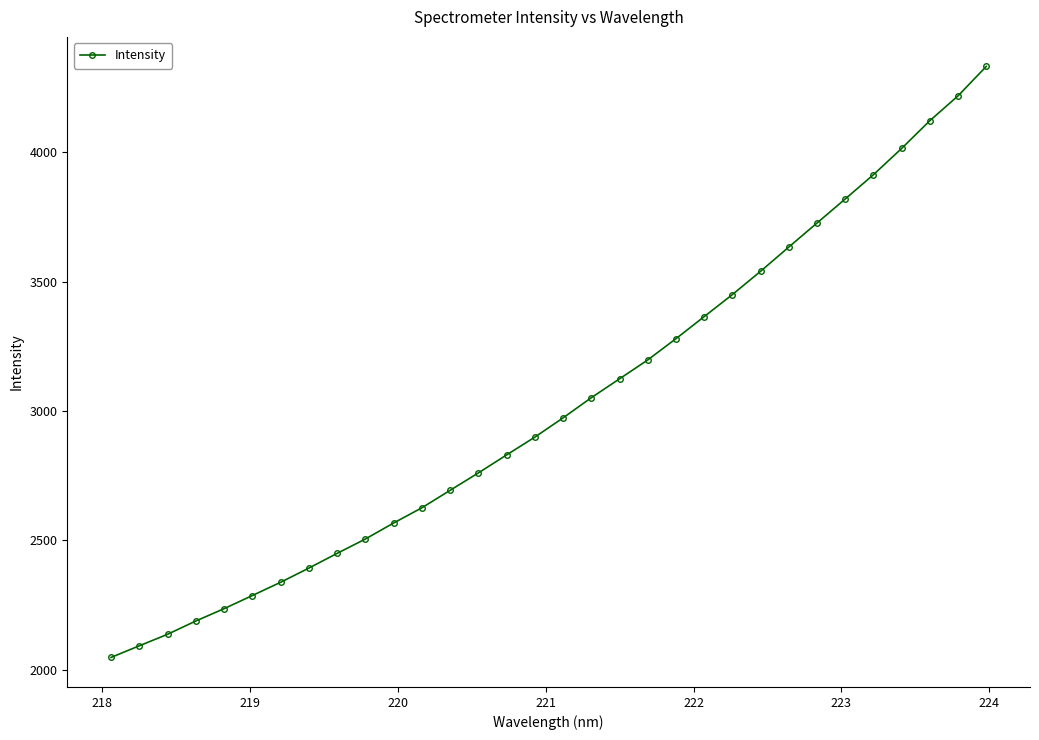

How many values exceed 2973?

16